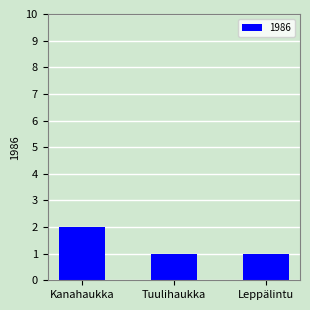

The chart shows a value of 0 at Tuulihaukka. True or false?

False